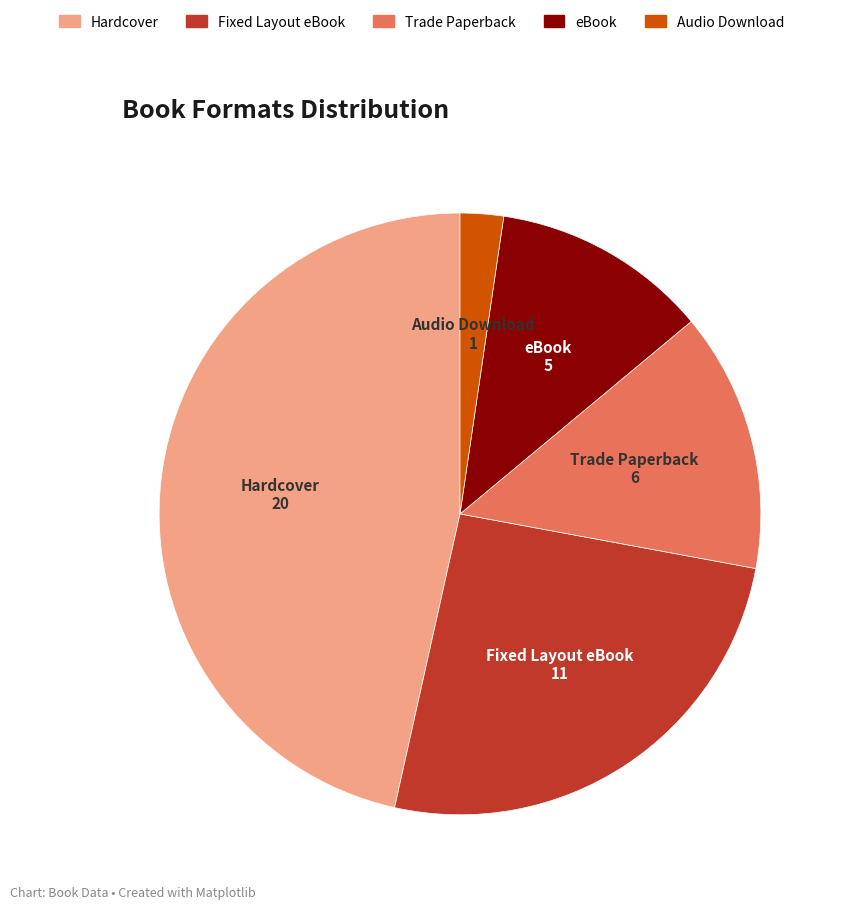

Rank the categories by value from lowest to highest.

Audio Download, eBook, Trade Paperback, Fixed Layout eBook, Hardcover